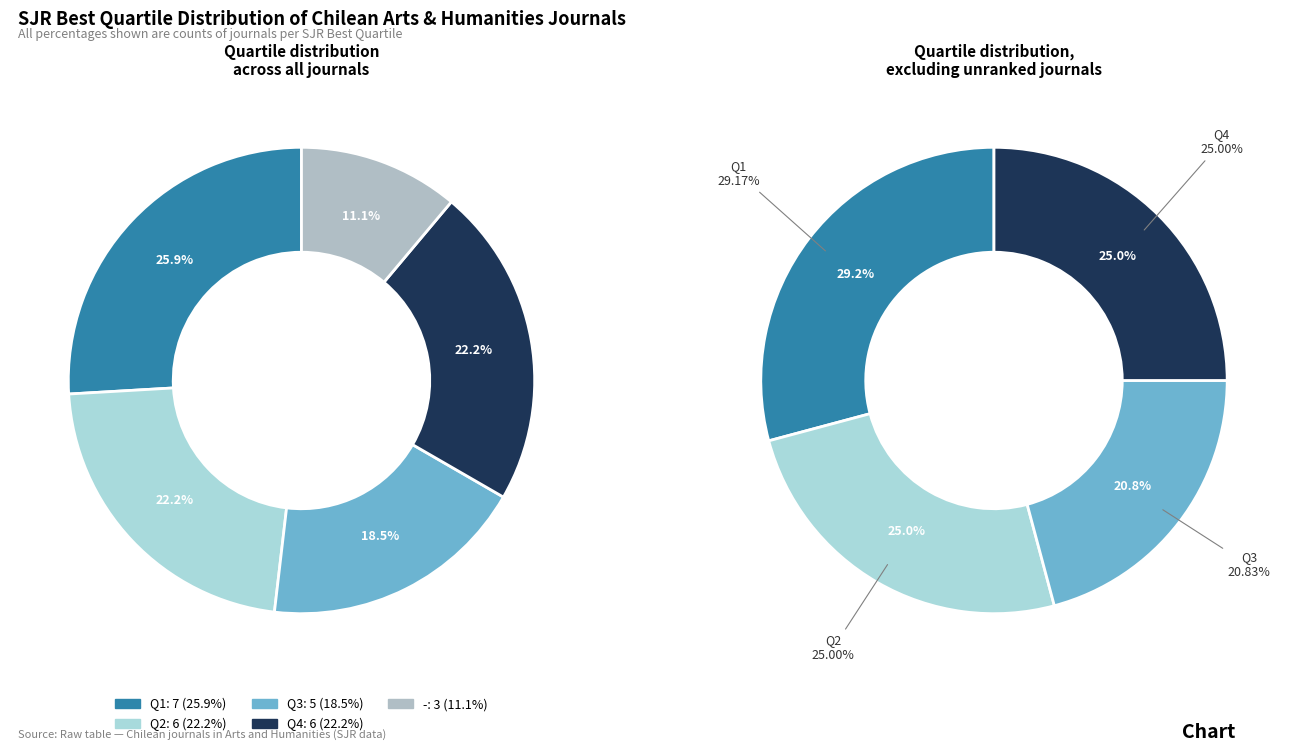

What is the change in value from counts to 4?

-4